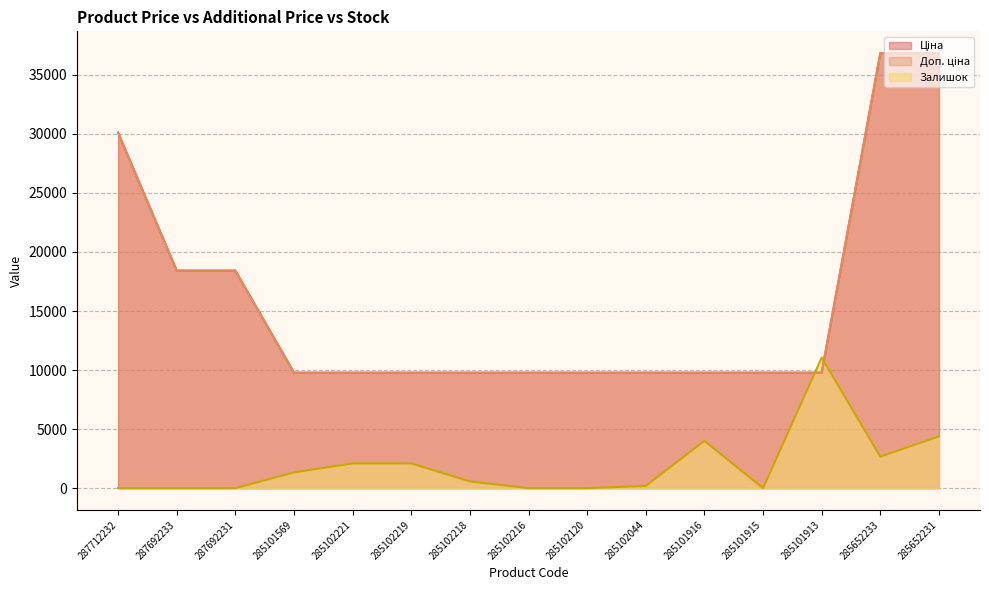

At how many categories does at least one series exceed 4775?

15